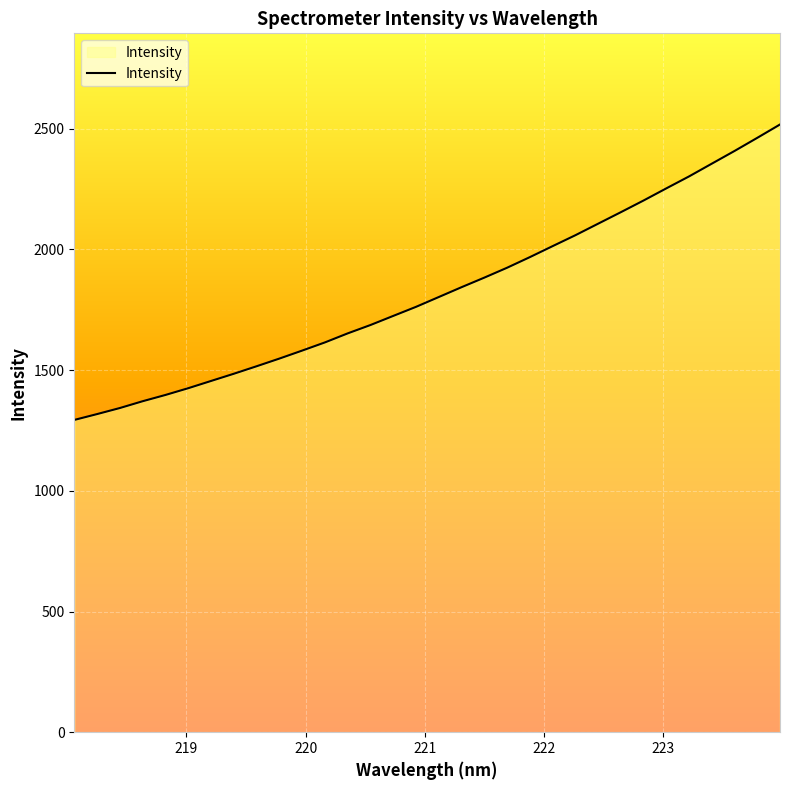

What is the smallest value displayed?

1293.8